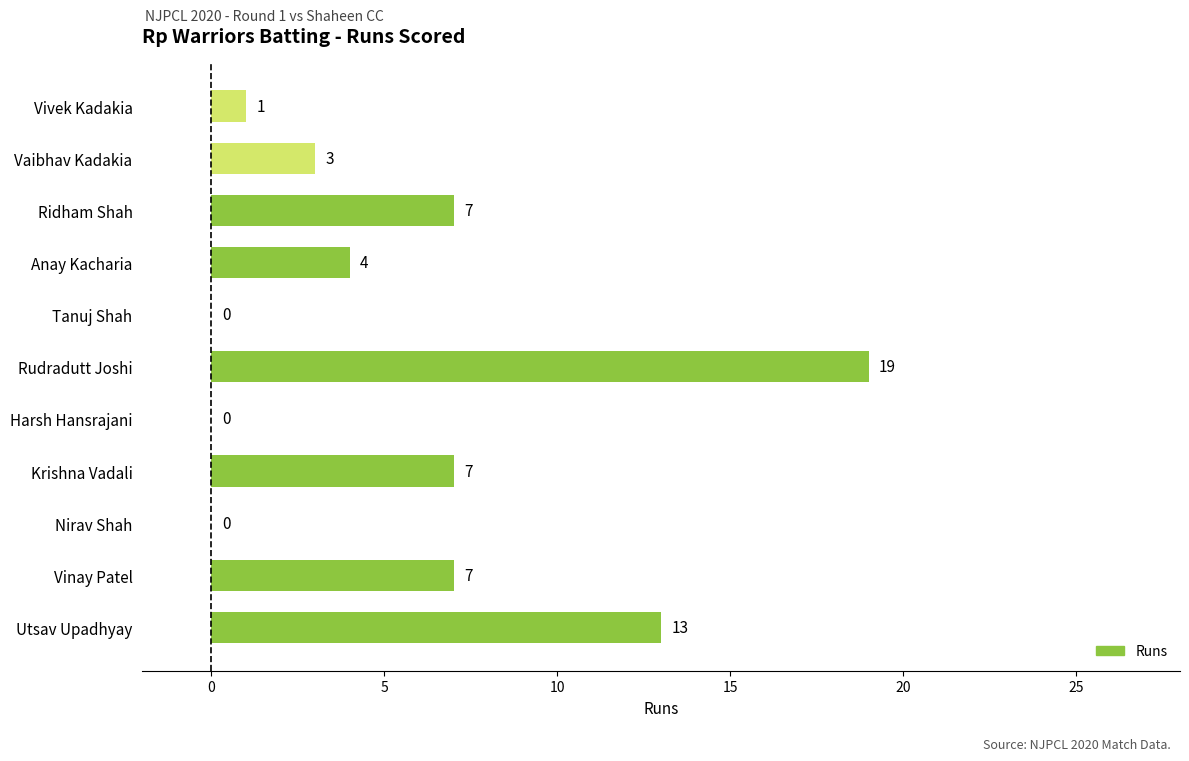

What is the greatest value displayed?

19